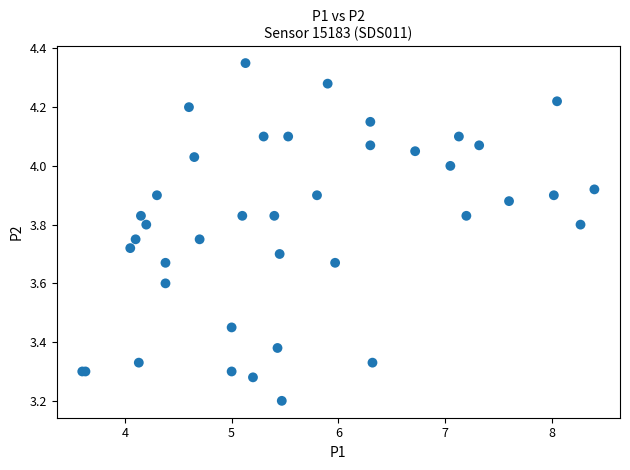

What Y value in the scatter plot is closest to 3?

3.2